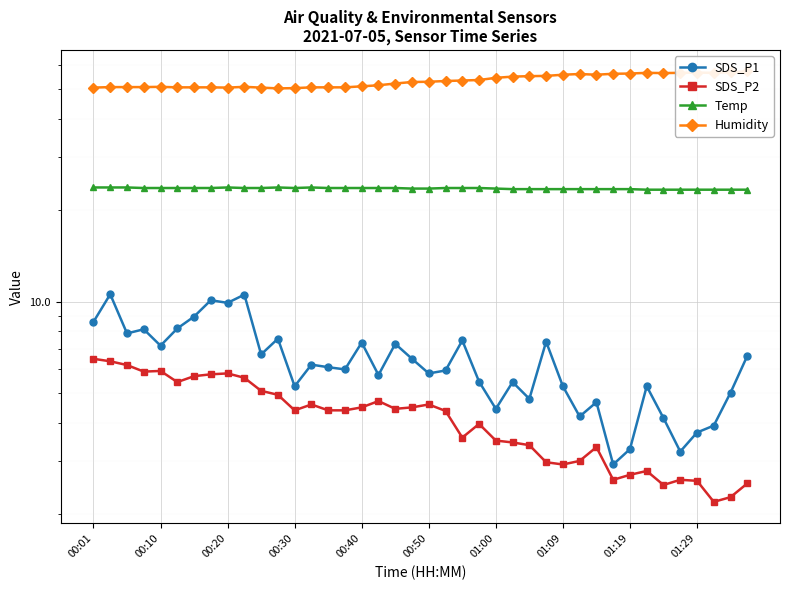

What is the maximum value for Humidity?

57.3